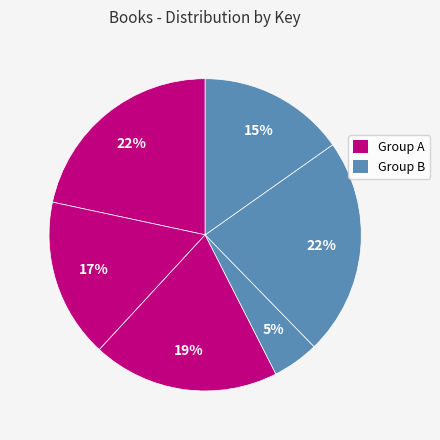

How many segments does this pie chart have?

6